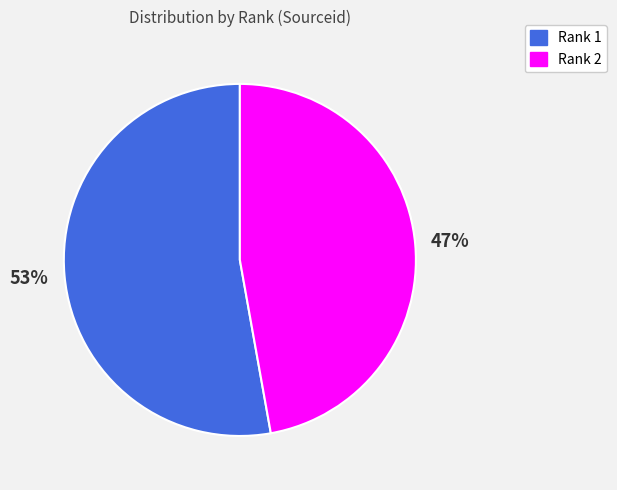

Which has a higher value, Rank 1 or Rank 2?

Rank 1